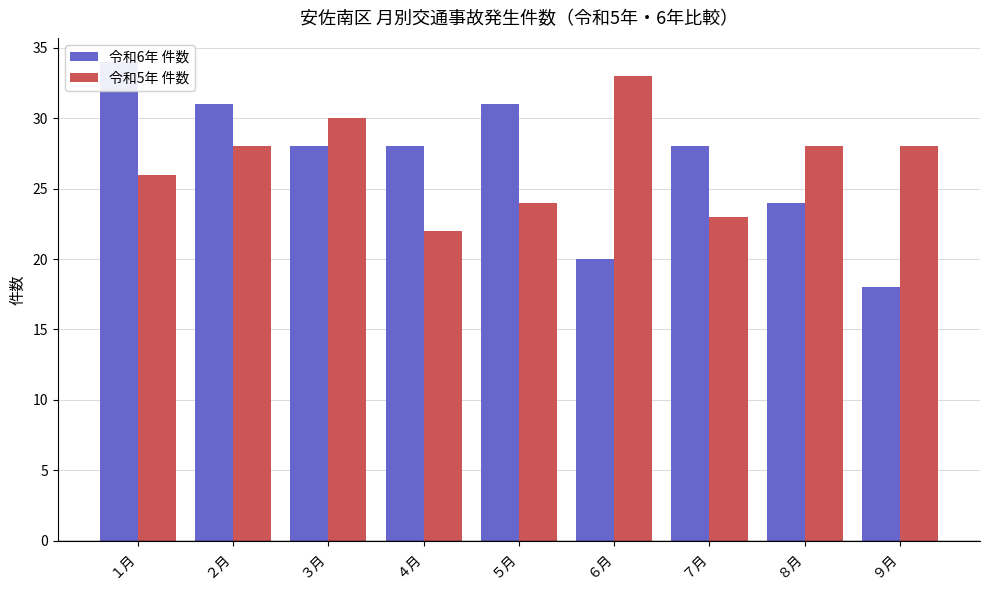

At which label does 令和6年 件数 reach its minimum?

９月